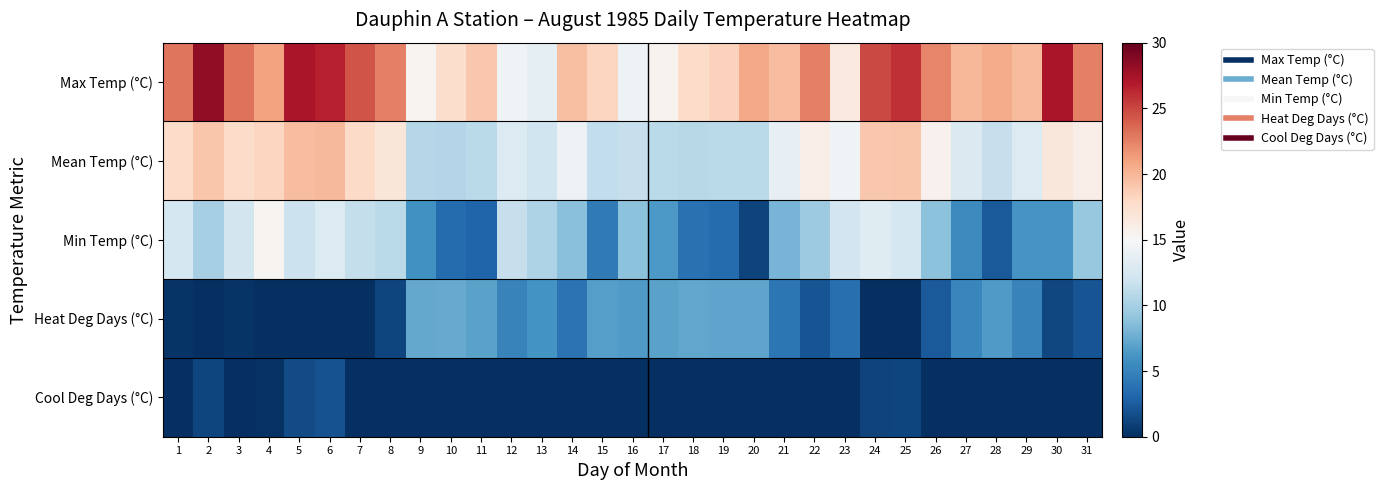

Reading left to right, extract all data points from this chart.

Max Temp (°C): 1=23.0	2=28.3	3=23.1	4=21.0	5=27.3	6=26.7	7=24.4	8=22.6	9=15.4	10=17.6	11=19.0	12=14.5	13=13.6	14=19.5	15=18.2	16=14.2	17=15.5	18=17.8	19=18.4	20=20.7	21=19.6	22=22.5	23=16.5	24=24.9	25=26.0	26=22.3	27=20.0	28=20.6	29=19.7	30=27.2	31=22.6
Mean Temp (°C): 1=17.7	2=19.2	3=17.7	4=18.2	5=19.6	6=19.9	7=17.9	8=16.8	9=10.7	10=10.6	11=11.0	12=13.0	13=12.0	14=14.1	15=11.3	16=11.5	17=11.0	18=10.8	19=10.9	20=10.9	21=13.8	22=16.0	23=14.3	24=19.1	25=19.2	26=15.6	27=12.8	28=11.5	29=13.0	30=16.7	31=16.0
Min Temp (°C): 1=12.4	2=10.0	3=12.2	4=15.4	5=11.8	6=13.0	7=11.4	8=10.9	9=5.9	10=3.5	11=3.0	12=11.5	13=10.4	14=8.7	15=4.4	16=8.8	17=6.4	18=3.8	19=3.4	20=1.1	21=8.0	22=9.5	23=12.1	24=13.2	25=12.4	26=8.8	27=5.5	28=2.4	29=6.2	30=6.1	31=9.3
Heat Deg Days (°C): 1=0.3	2=0.0	3=0.3	4=0.0	5=0.0	6=0.0	7=0.1	8=1.2	9=7.3	10=7.4	11=7.0	12=5.0	13=6.0	14=3.9	15=6.7	16=6.5	17=7.0	18=7.2	19=7.1	20=7.1	21=4.2	22=2.0	23=3.7	24=0.0	25=0.0	26=2.4	27=5.2	28=6.5	29=5.0	30=1.3	31=2.0
Cool Deg Days (°C): 1=0.0	2=1.2	3=0.0	4=0.2	5=1.6	6=1.9	7=0.0	8=0.0	9=0.0	10=0.0	11=0.0	12=0.0	13=0.0	14=0.0	15=0.0	16=0.0	17=0.0	18=0.0	19=0.0	20=0.0	21=0.0	22=0.0	23=0.0	24=1.1	25=1.2	26=0.0	27=0.0	28=0.0	29=0.0	30=0.0	31=0.0